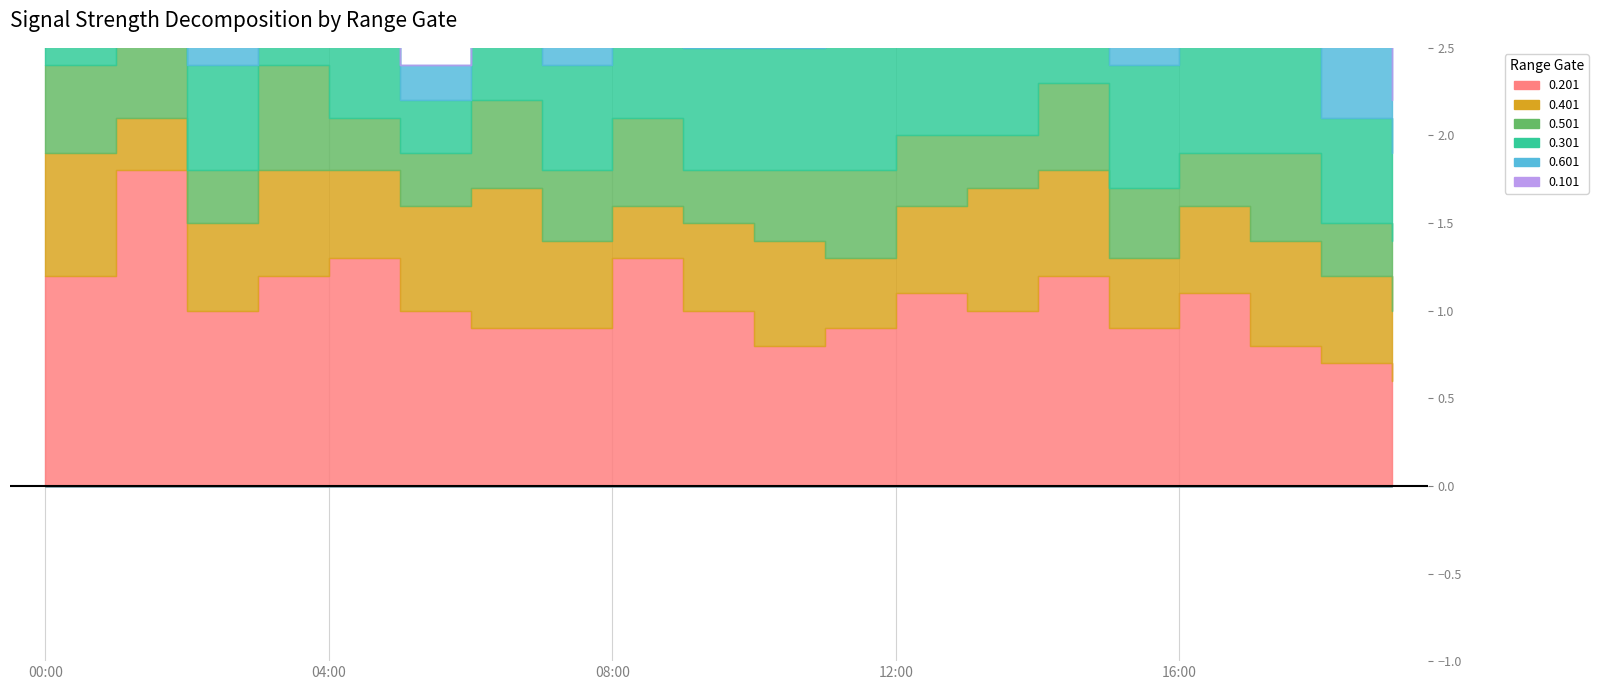

Which series has the largest total across all categories?

0.201